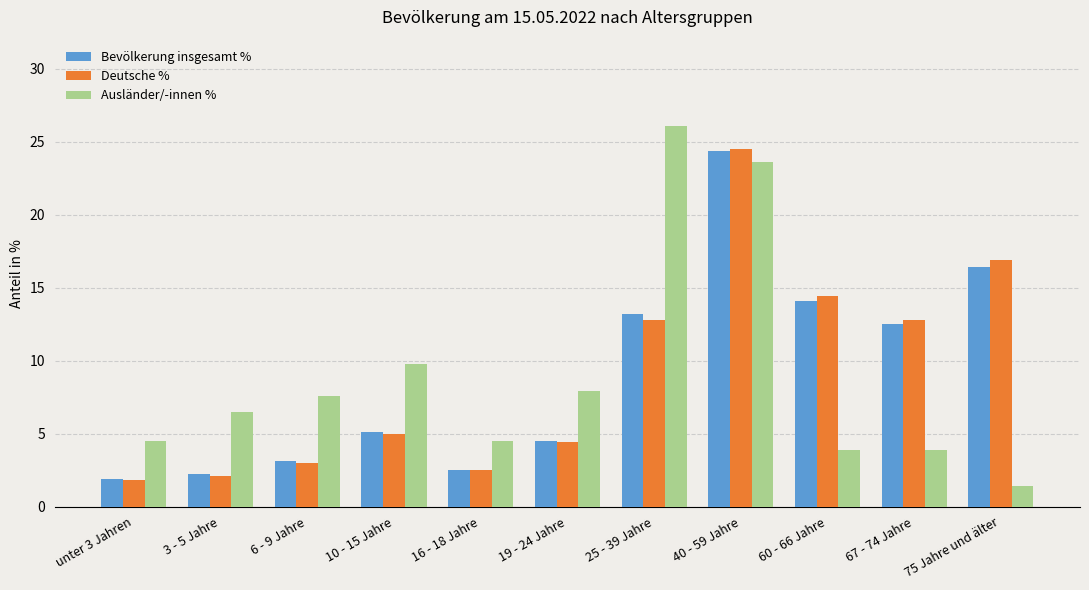

At which label does Bevölkerung insgesamt % first exceed 5?

10 - 15 Jahre